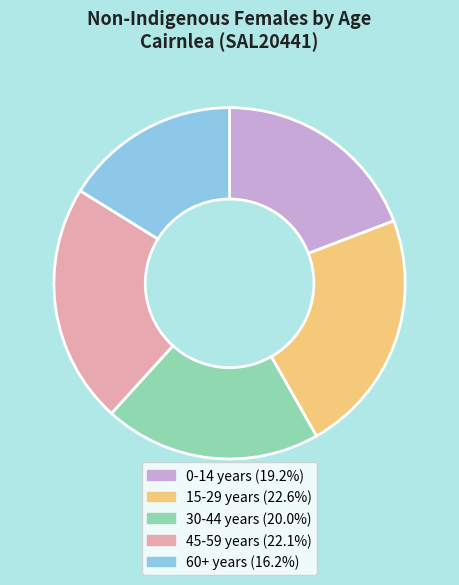

How many segments does this pie chart have?

5